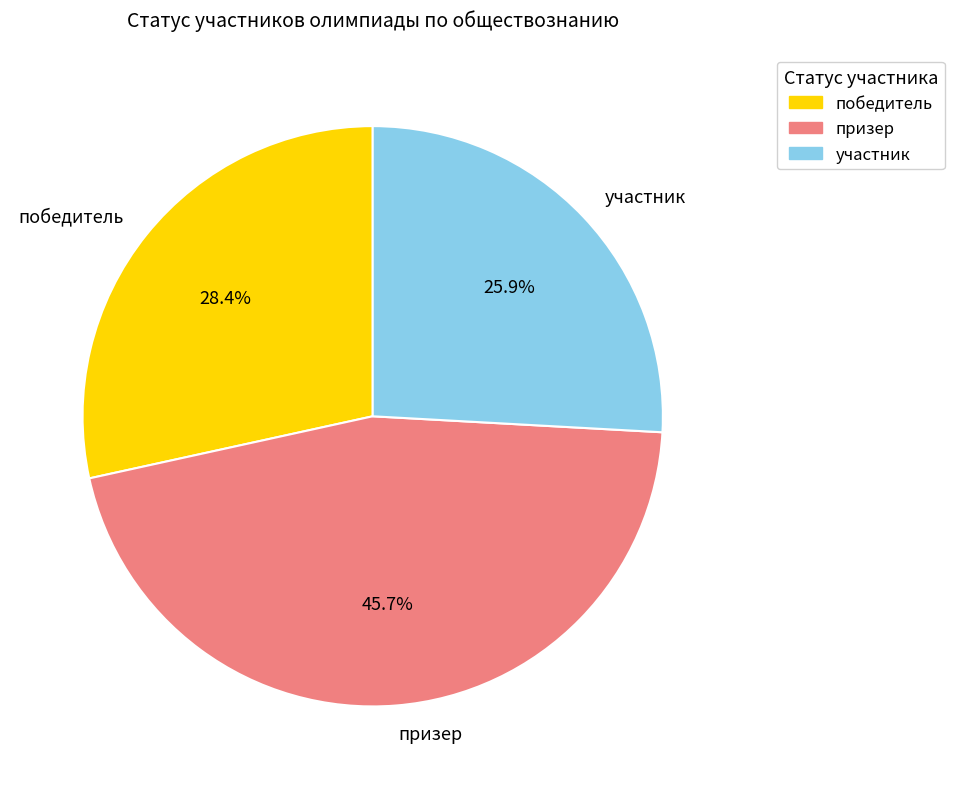

Which slice is the smallest?

участник